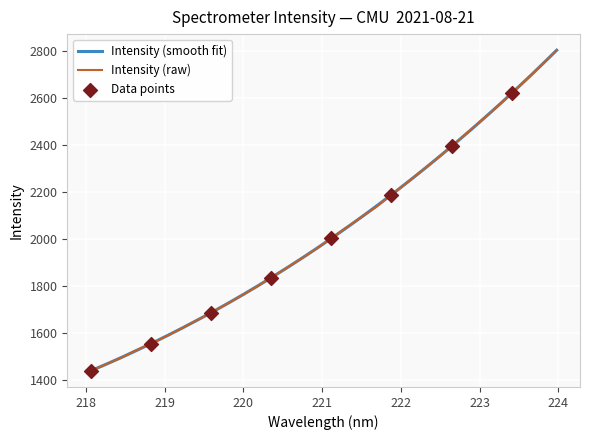

What is the ratio of the value at 222.8355 to the value at 221.3083?

1.2